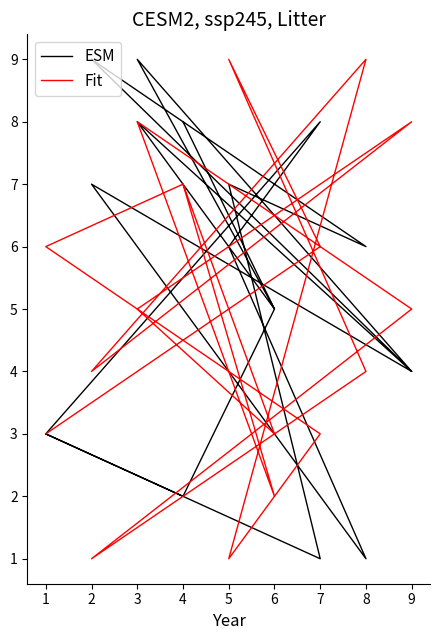

What is the value of the Fit point at the 10th from the left?

7